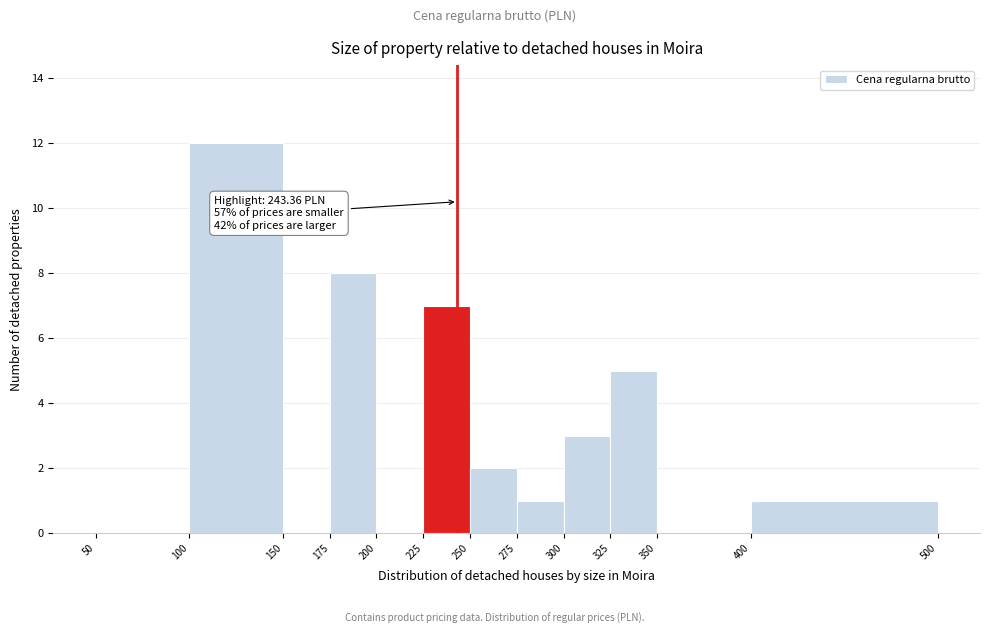

Which range on the x-axis has the tallest bar?

100 to 150